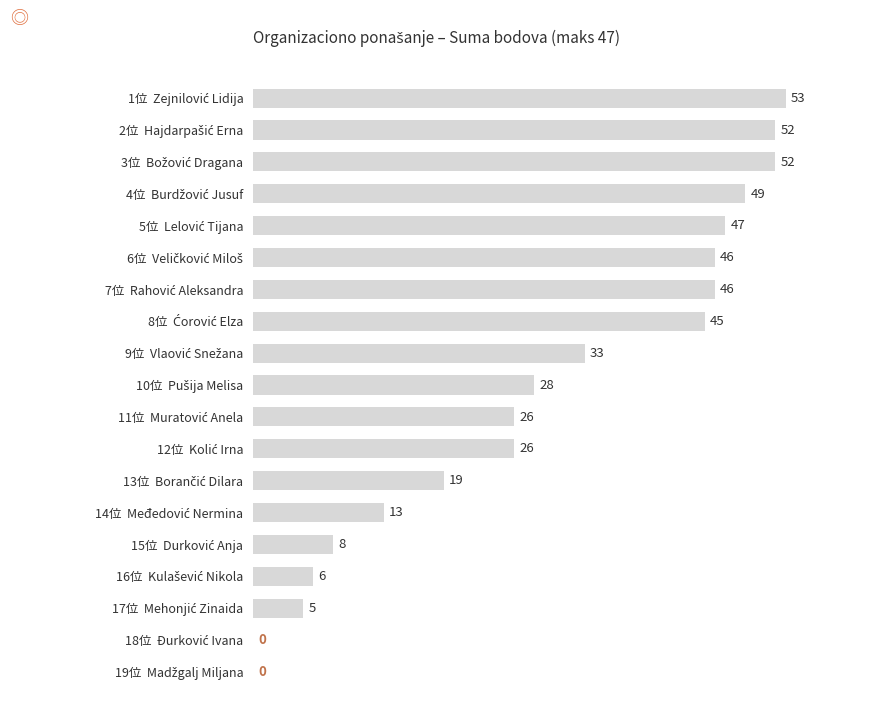

What is the greatest value displayed?

53